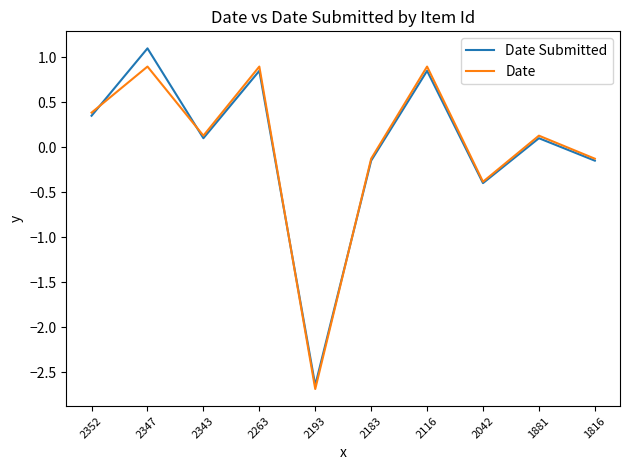

The Date series shows -3.9 at 2193. True or false?

False